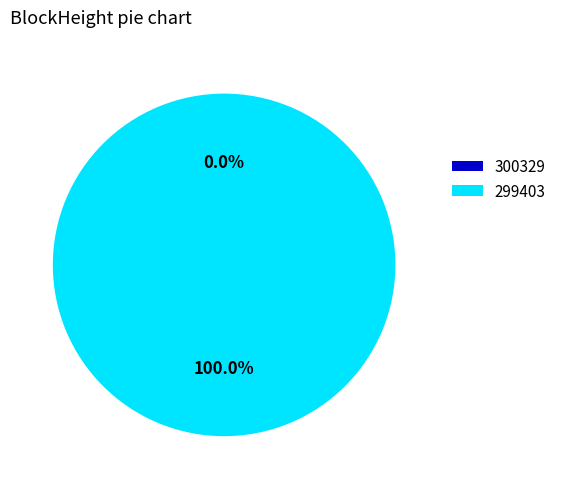

Which category accounts for the majority?

299403